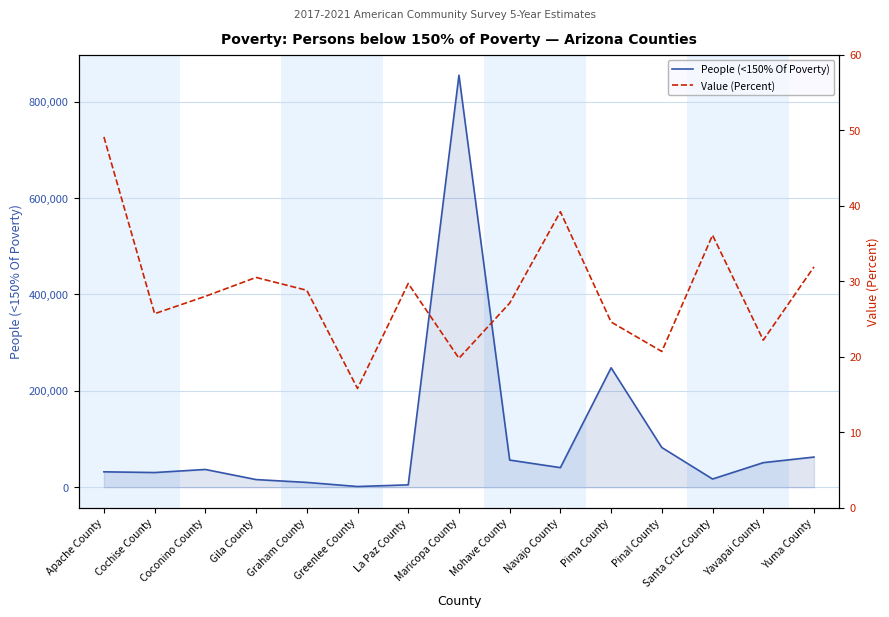

At which category is the sum across all series the highest?

Maricopa County